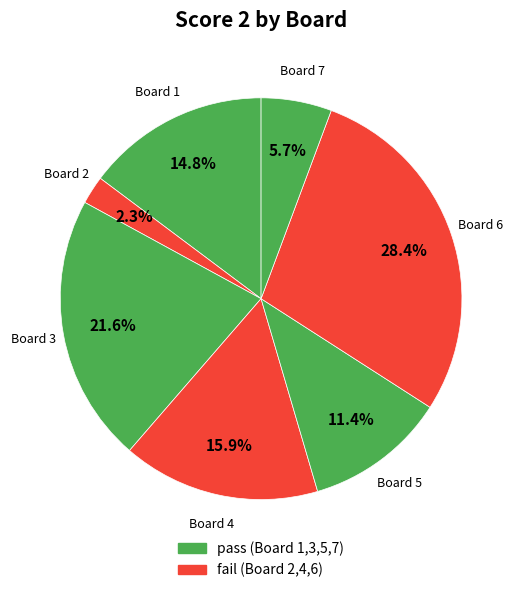

How many slices are in this pie chart?

7